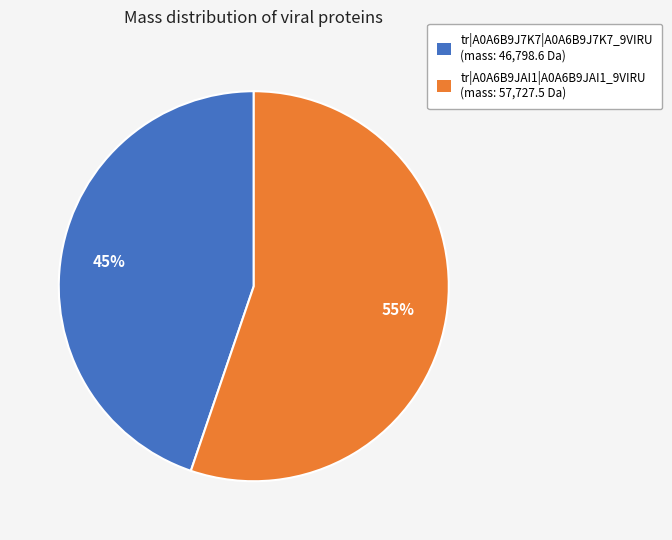

Is it true that tr|A0A6B9J7K7|A0A6B9J7K7_9VIRU is 45% of the pie?

True